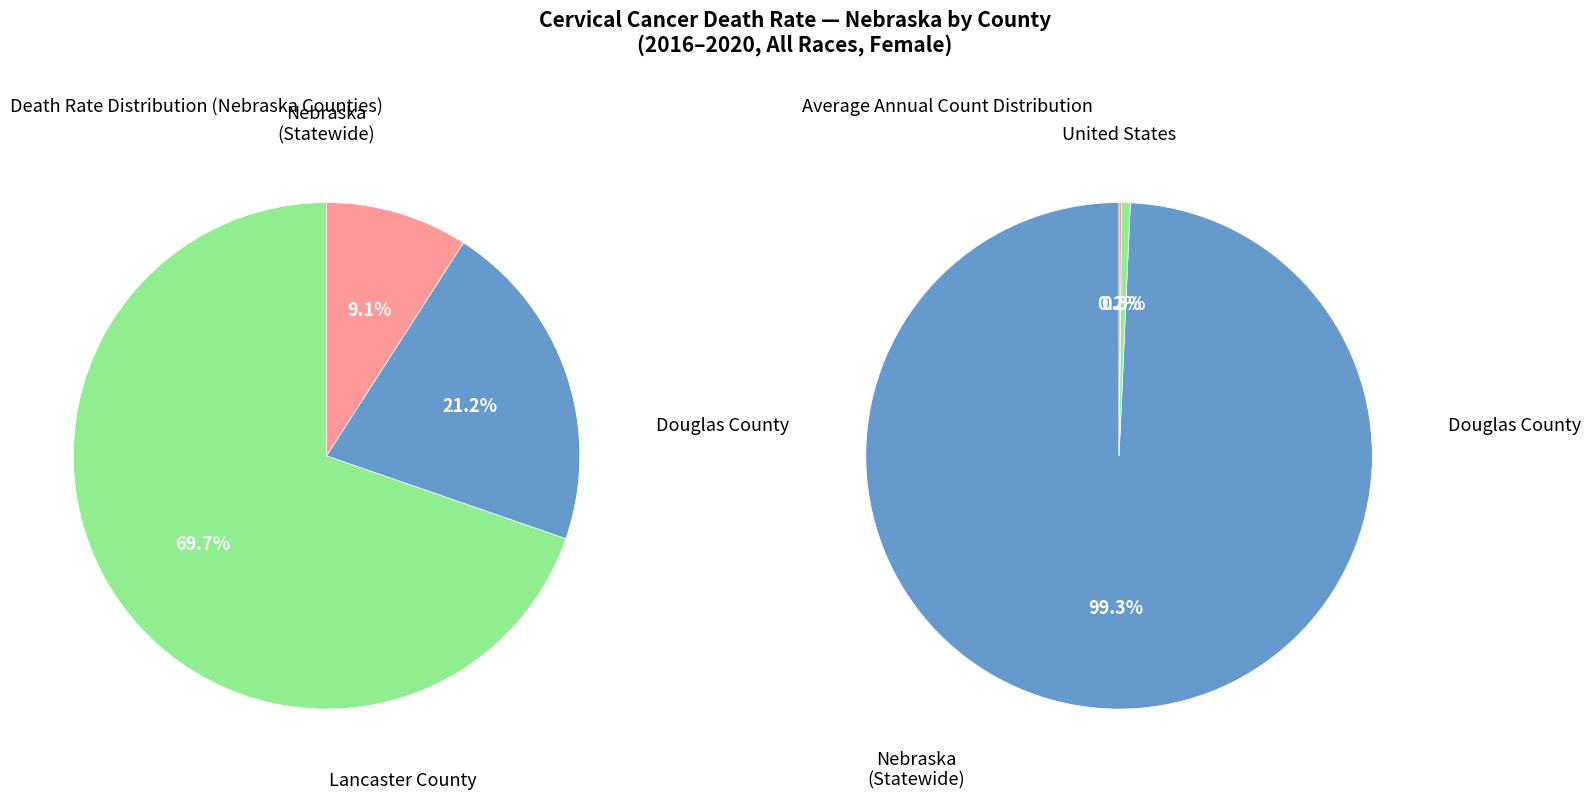

Does Nebraska represent more than half of the total?

No